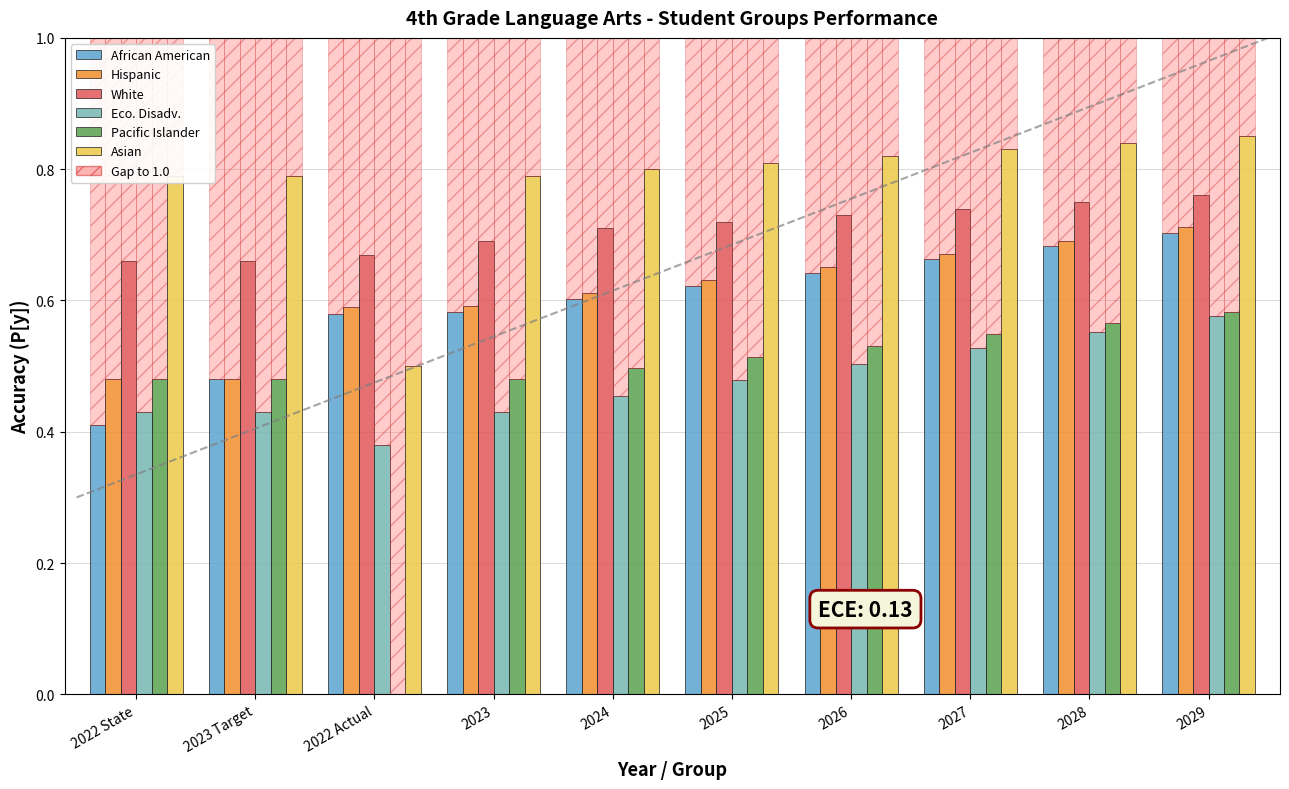

How many groups of bars are there?

10